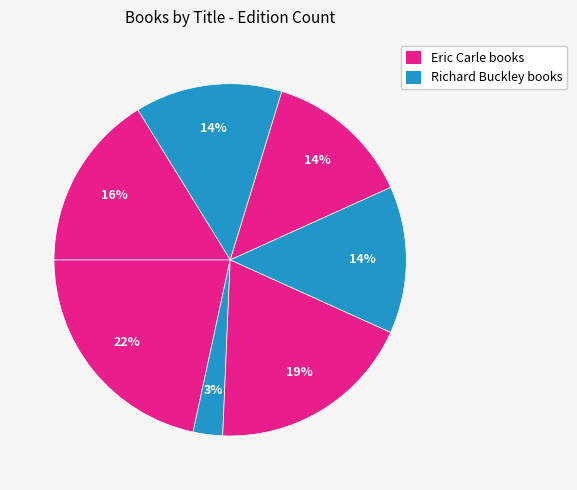

How many slices are in this pie chart?

7